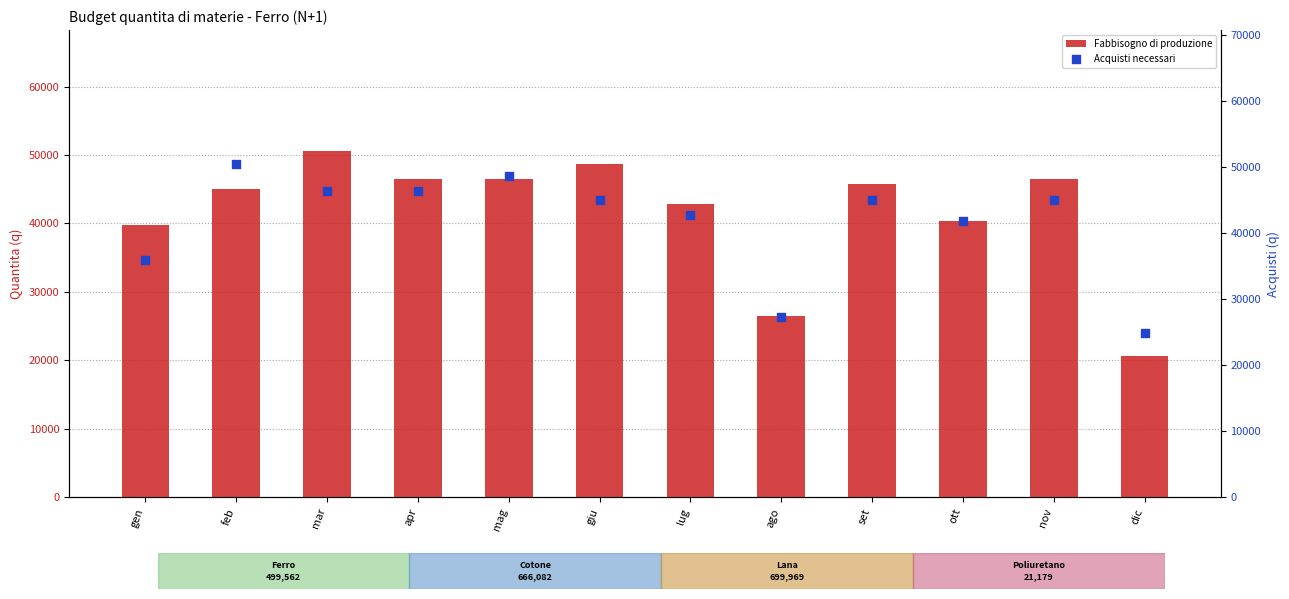

At how many categories does at least one series exceed 34768?

10